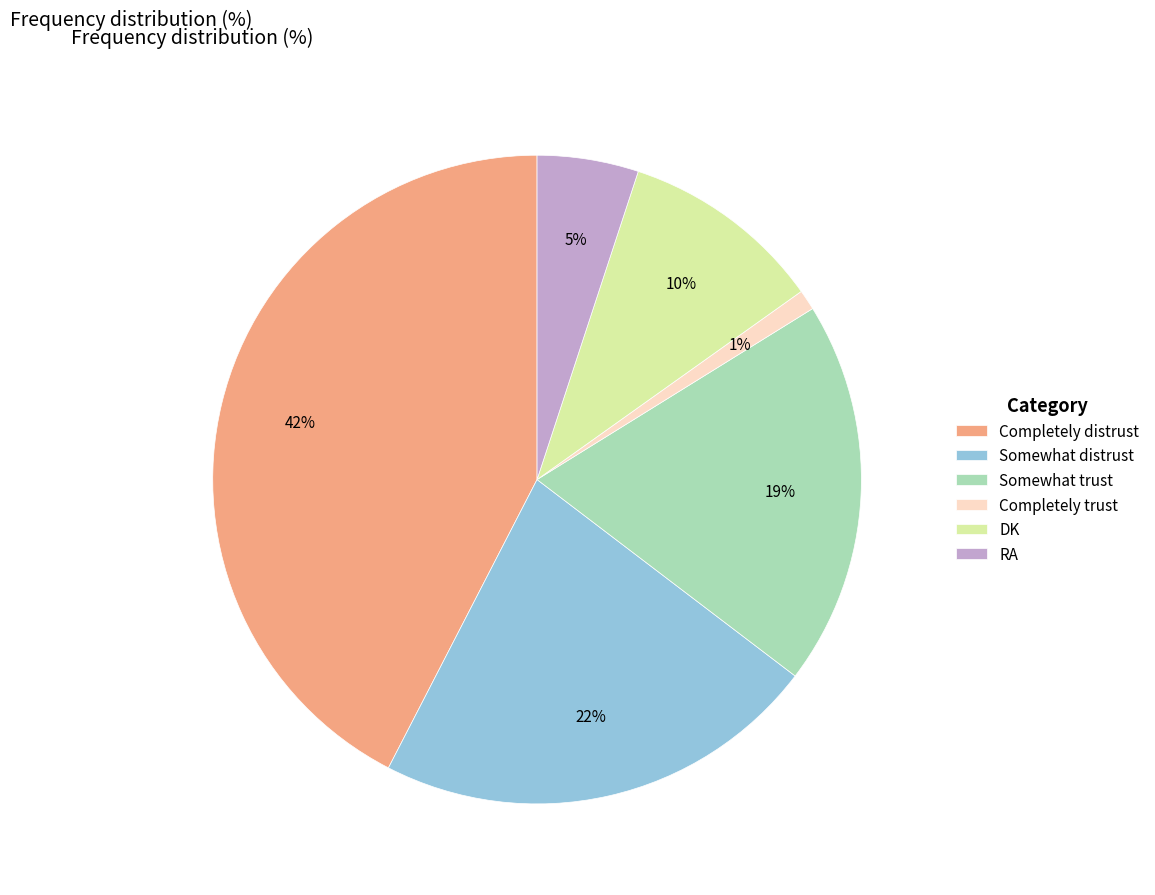

The RA slice represents 5% of the pie. True or false?

True